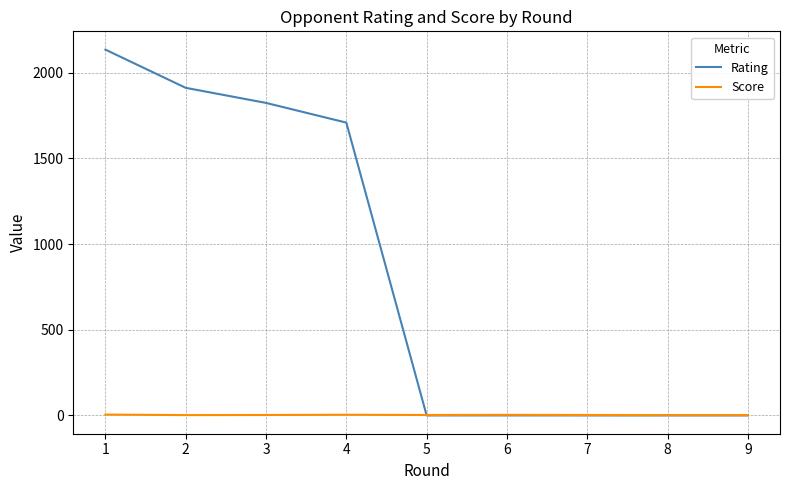

Which series has the widest spread of values?

Rating